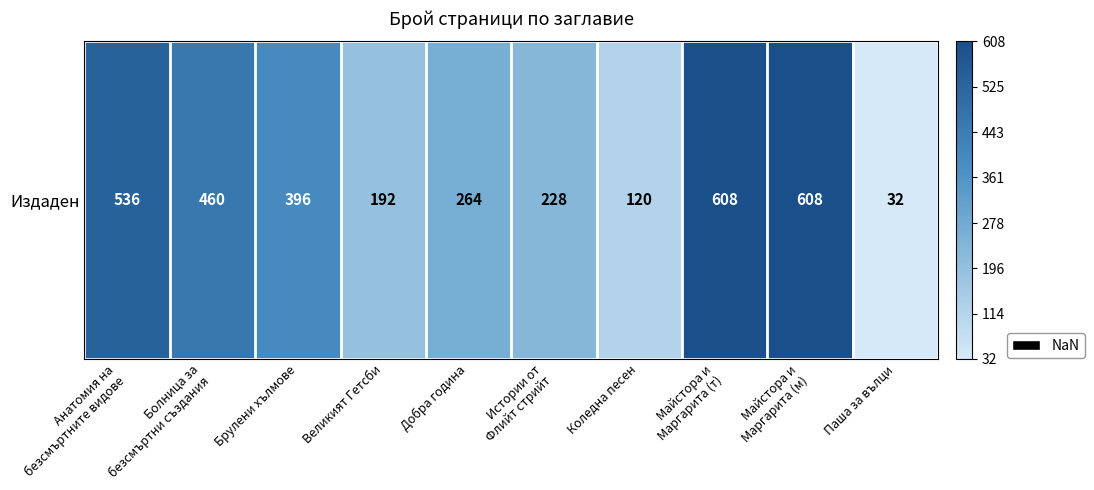

What is the maximum value shown in the chart?

608